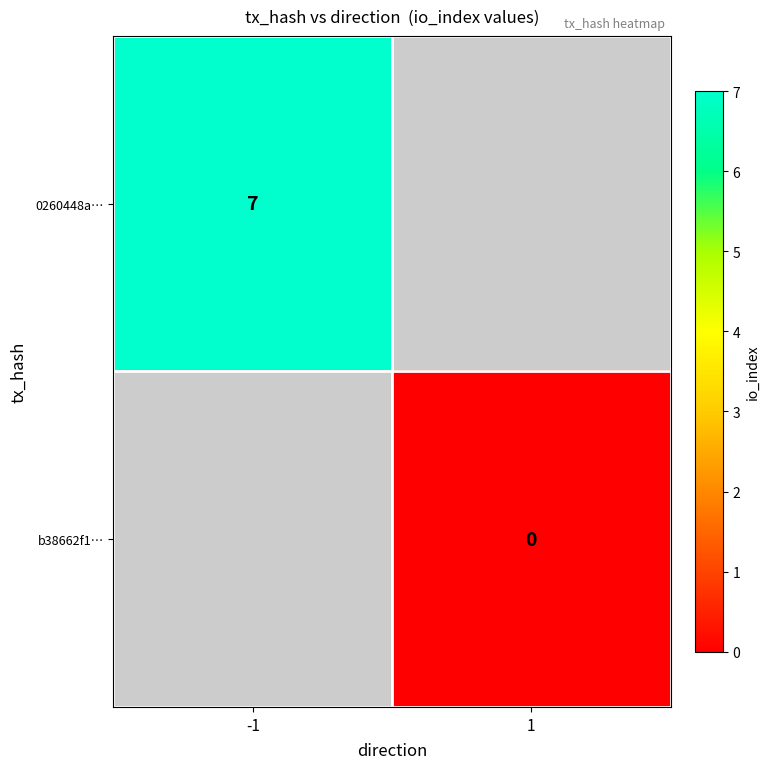

Is it true that 0260448a… equals 10 at -1?

False